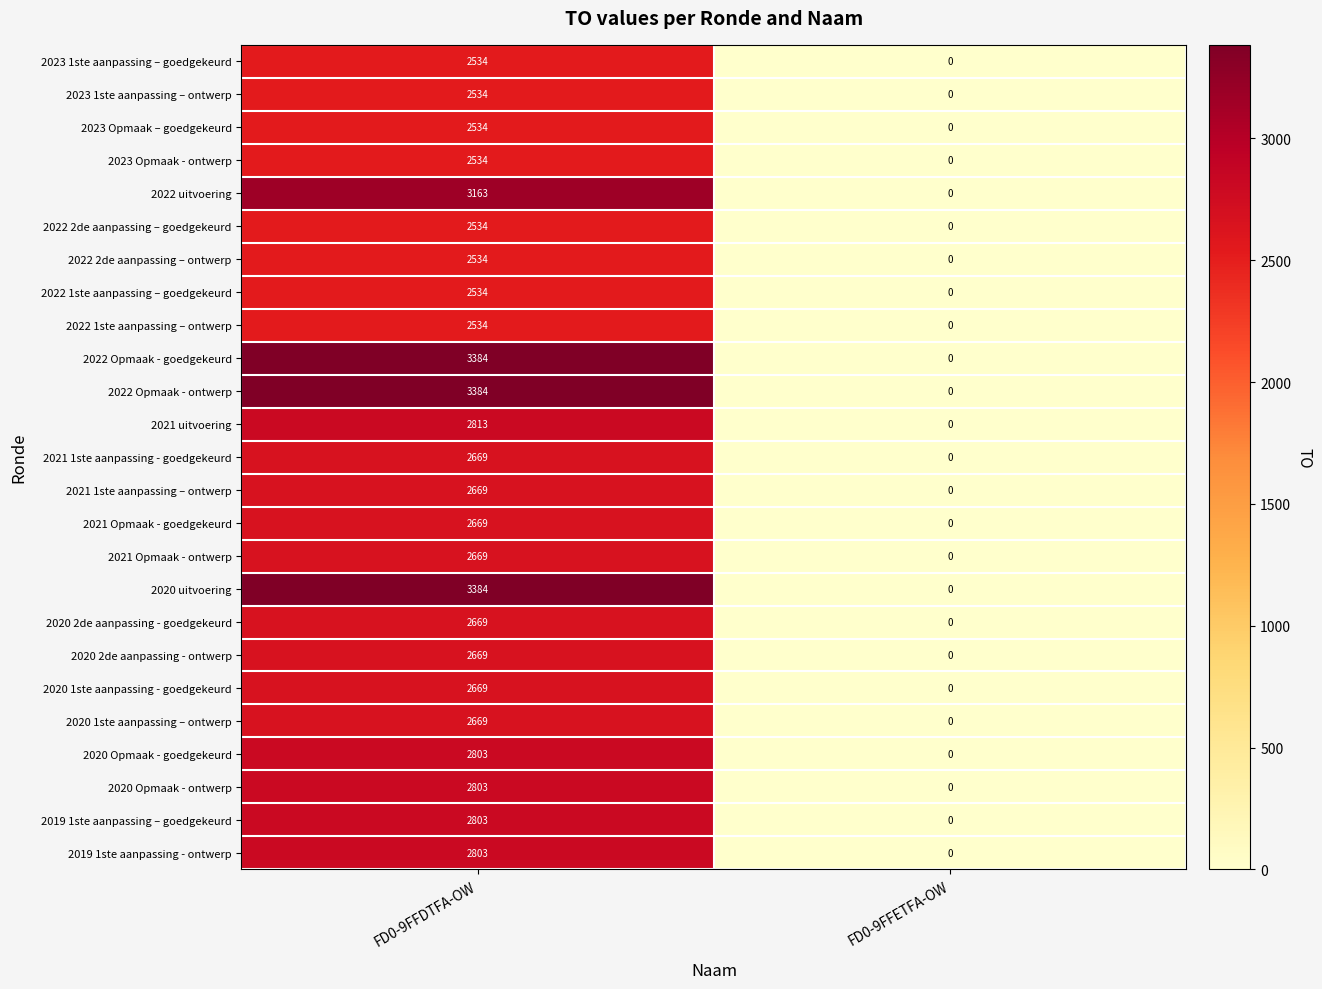

Read the 2023 Opmaak - ontwerp value at FD0-9FFDTFA-OW, to the nearest 10.

2530